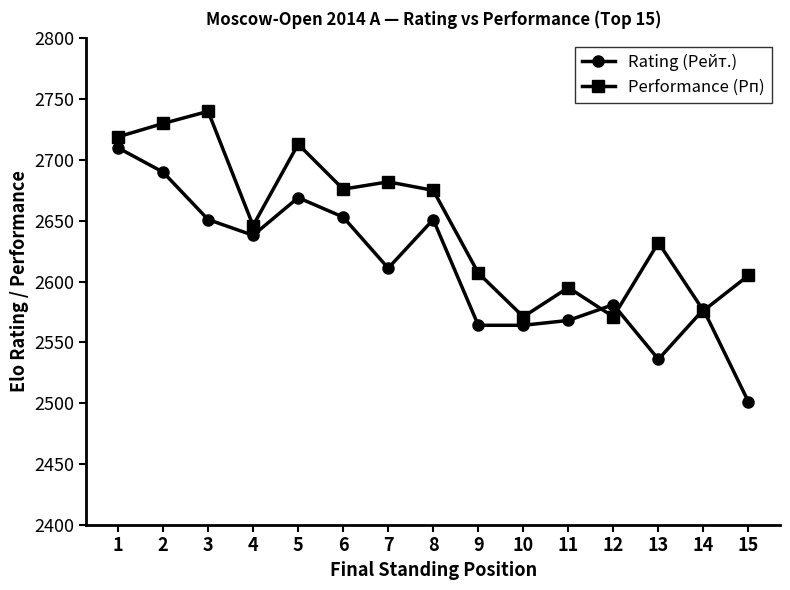

What is the highest value of the Performance (Рп) series?

2740